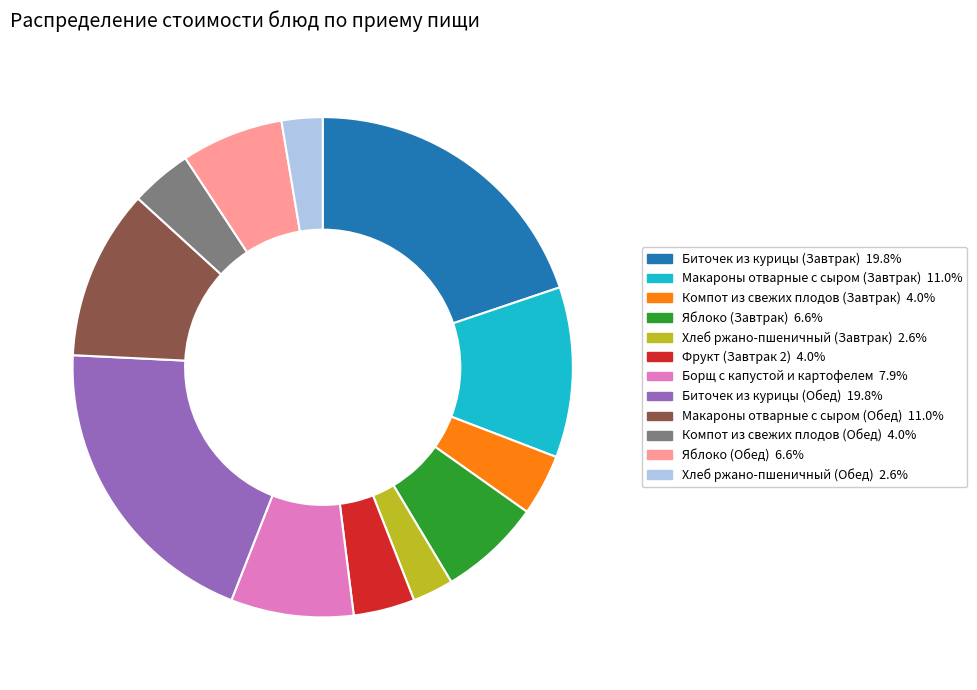

Does any single category account for the majority?

No